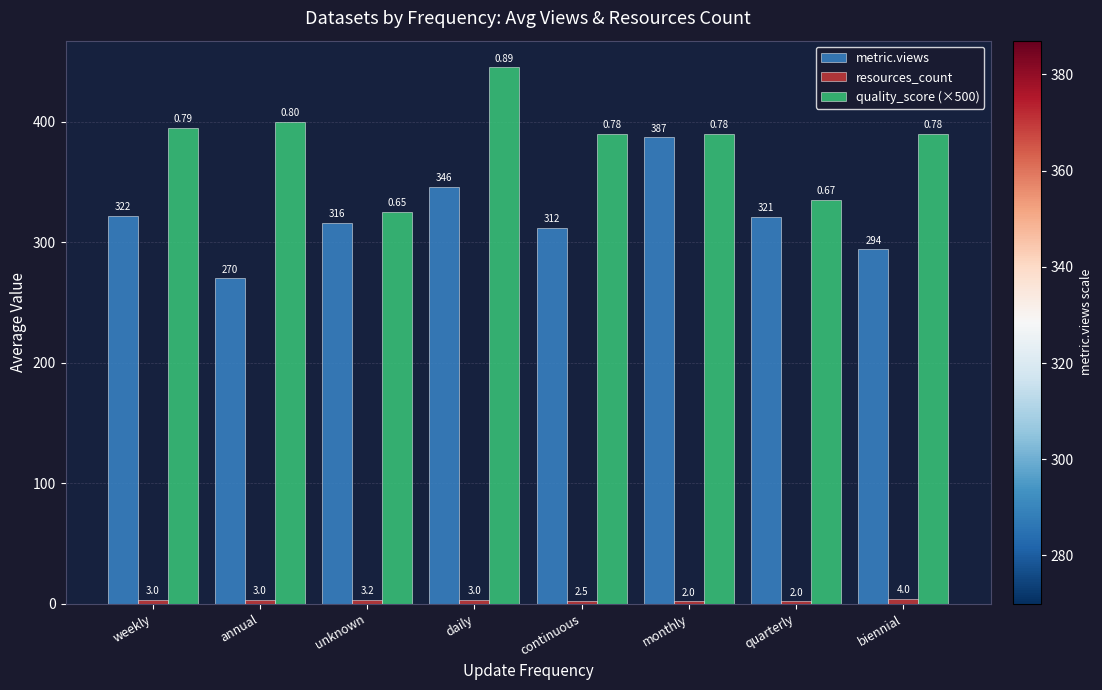

What is the sum of all quality_score (×500) values?

3070.0